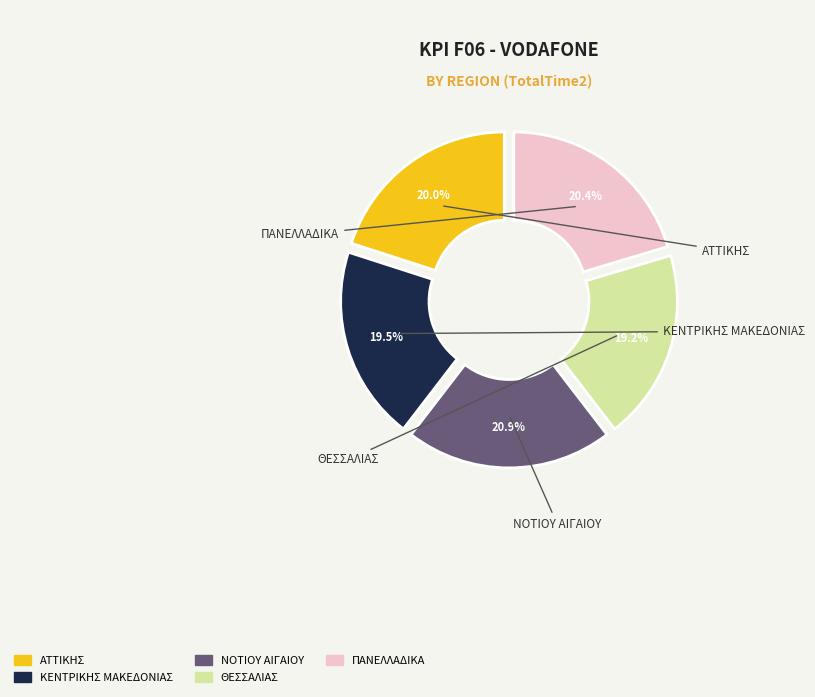

Is it true that ΚΕΝΤΡΙΚΗΣ ΜΑΚΕΔΟΝΙΑΣ is 19% of the pie?

False